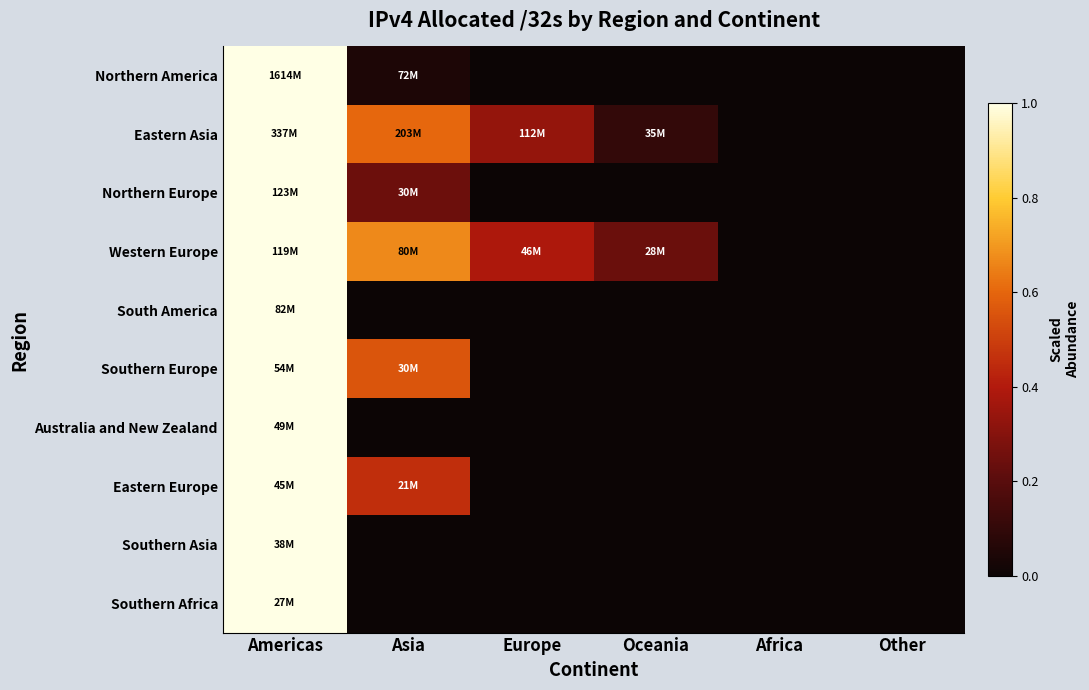

What is the maximum value shown in the chart?

1.0